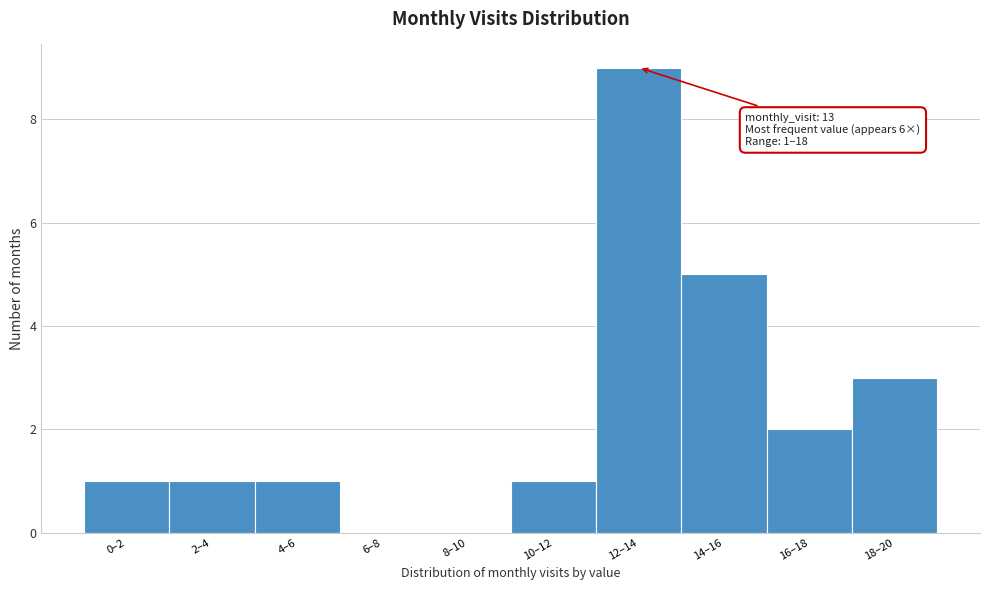

Reading right to left, list all the values displayed in this chart.

18–20=3	16–18=2	14–16=5	12–14=9	10–12=1	8–10=0	6–8=0	4–6=1	2–4=1	0–2=1